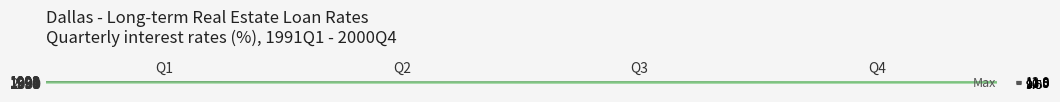

At which category is the sum across all series the highest?

Q1